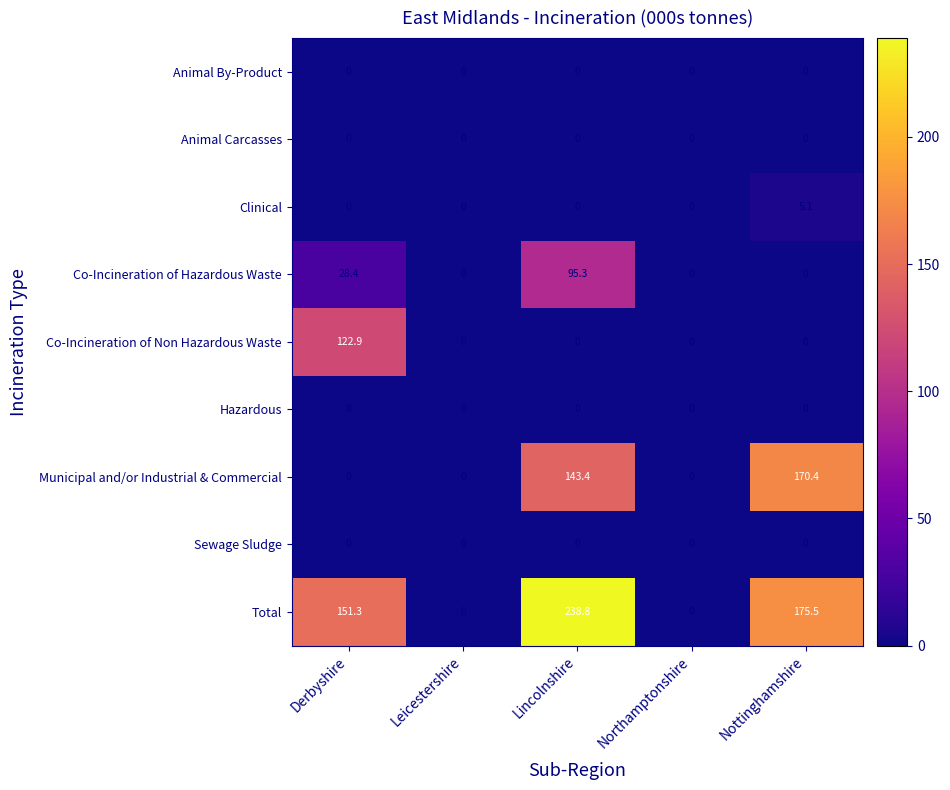

Which series has the widest spread of values?

Total